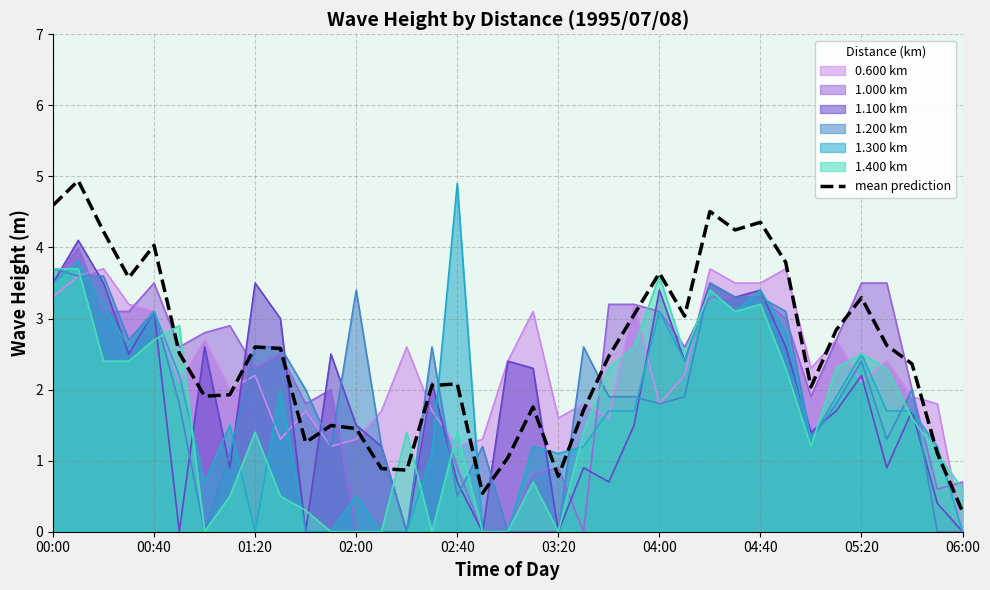

What is the spread (max minus min) of values at 05:20?

1.4